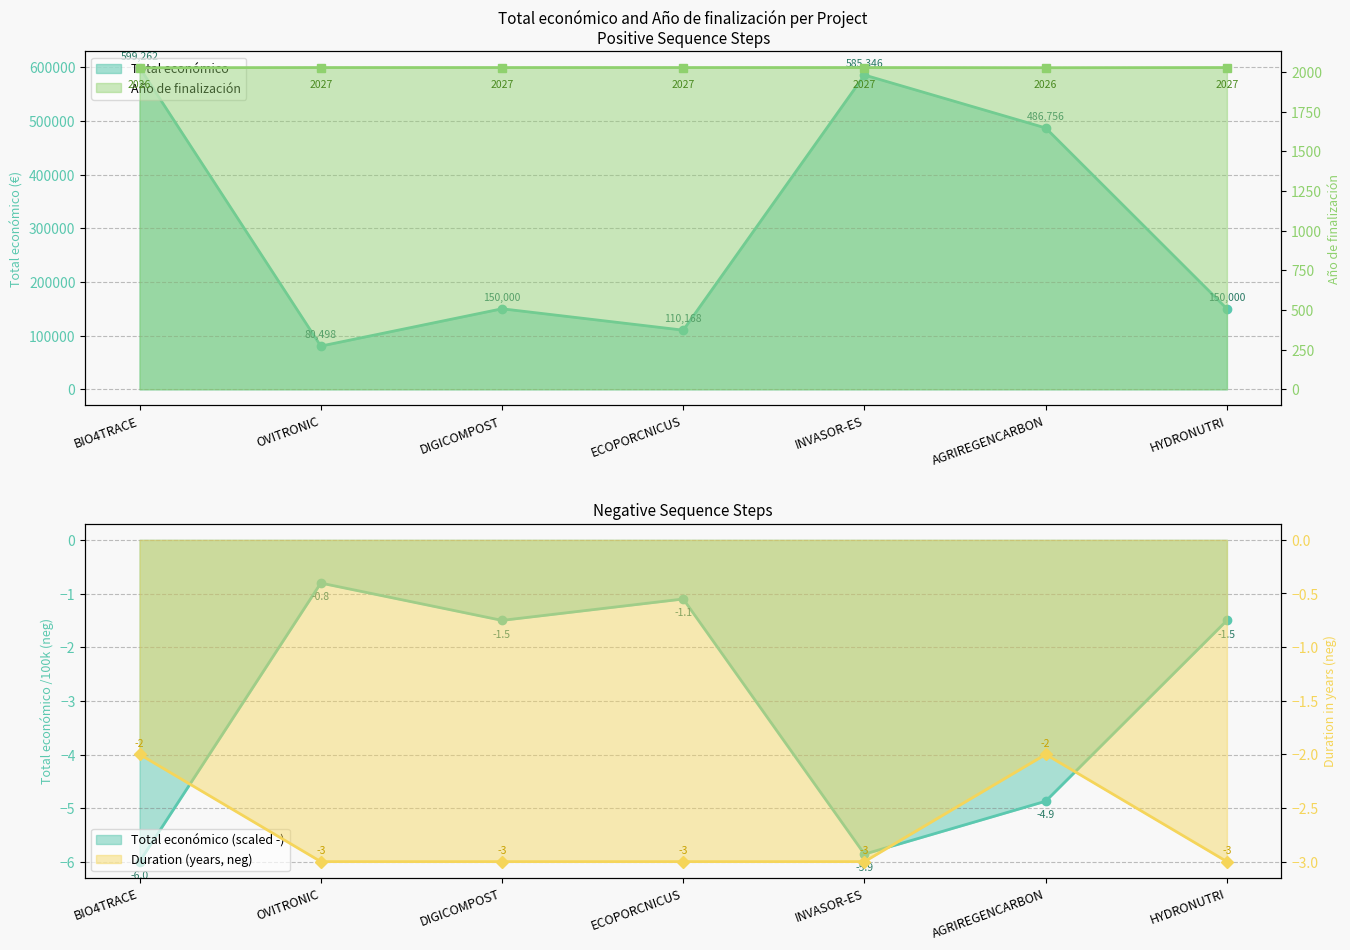

What is the label of the 7th point from the left?

HYDRONUTRI